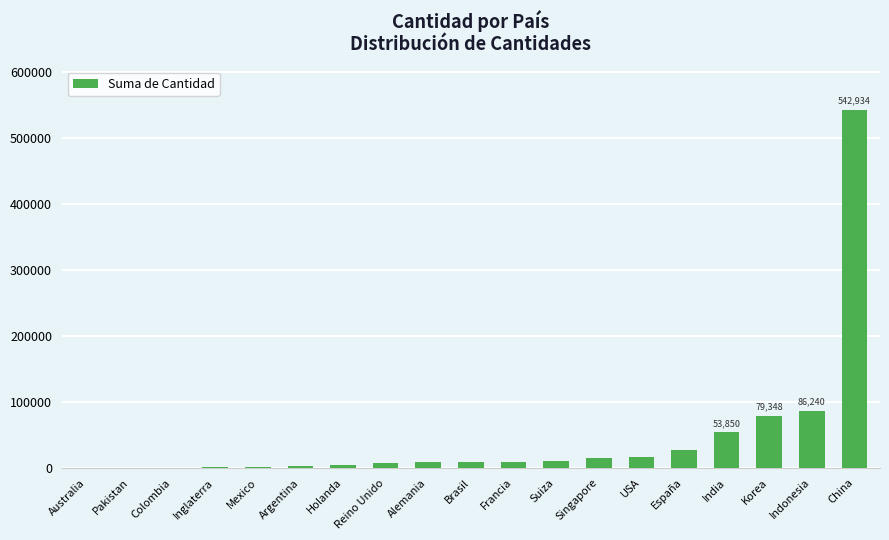

How many series are shown in this chart?

1